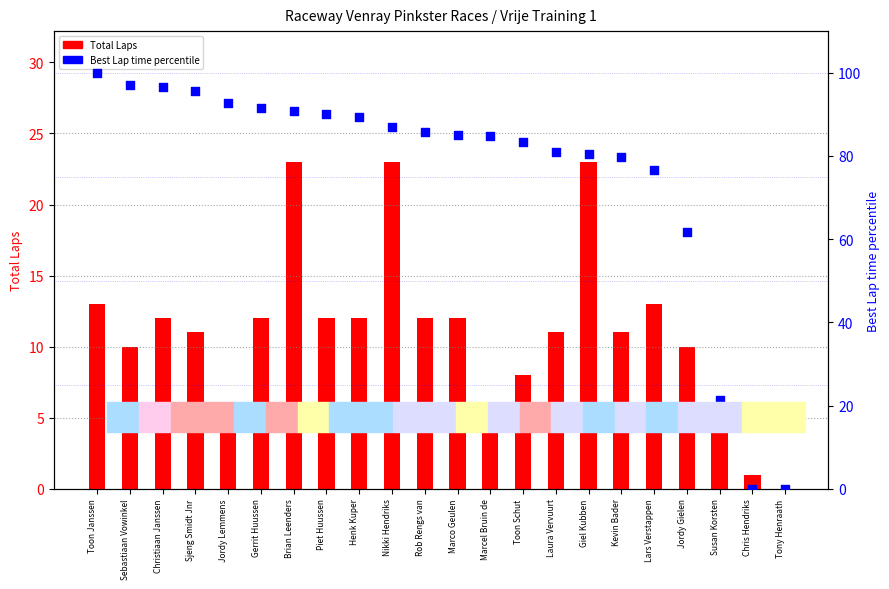

At which category is the sum across all series the highest?

Brian Leenders